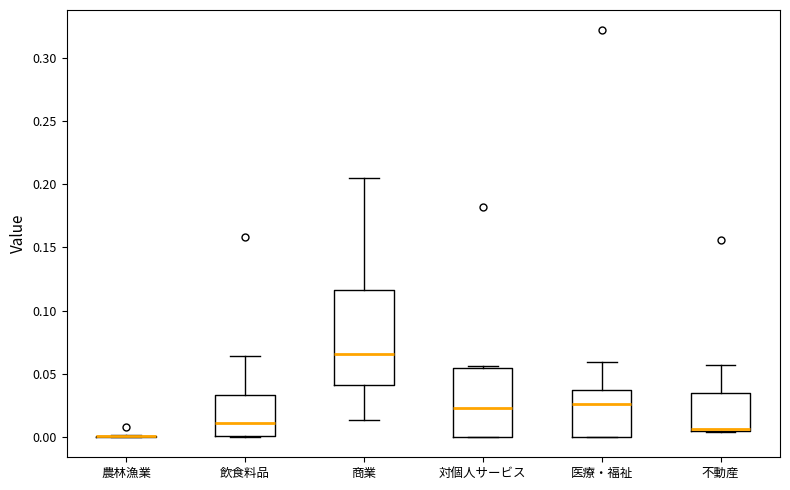

Which box is the tallest, from its lower edge to its upper edge?

商業